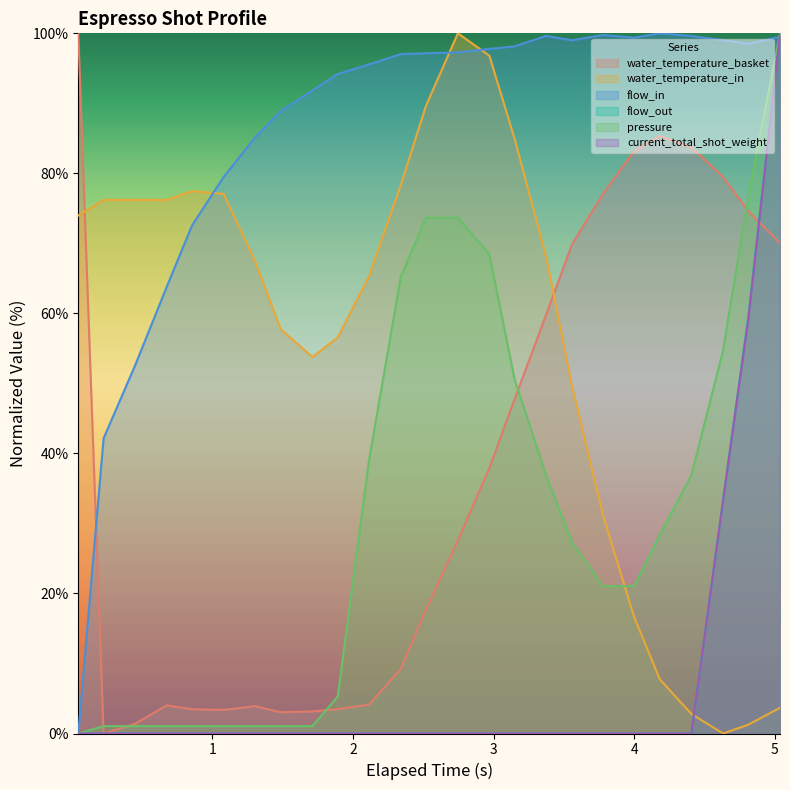

What are all the series names shown in the legend?

water_temperature_basket, water_temperature_in, flow_in, flow_out, pressure, current_total_shot_weight